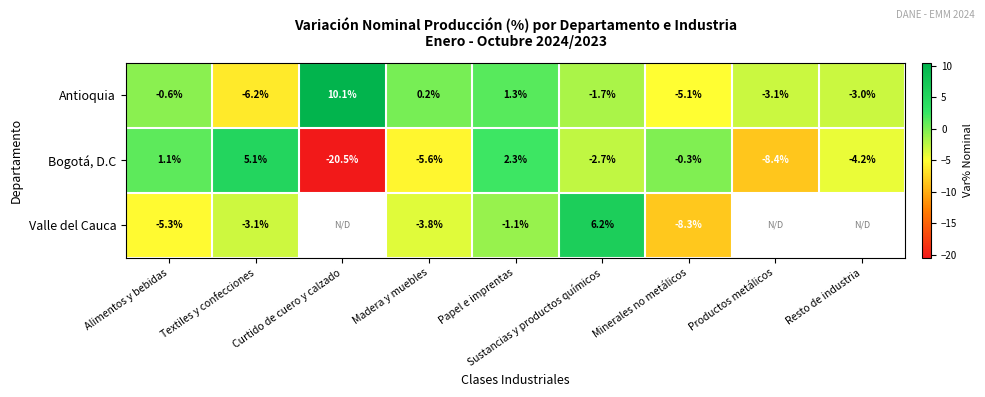

True or false: Bogotá, D.C has a value of -7.1 at Resto de industria.

False